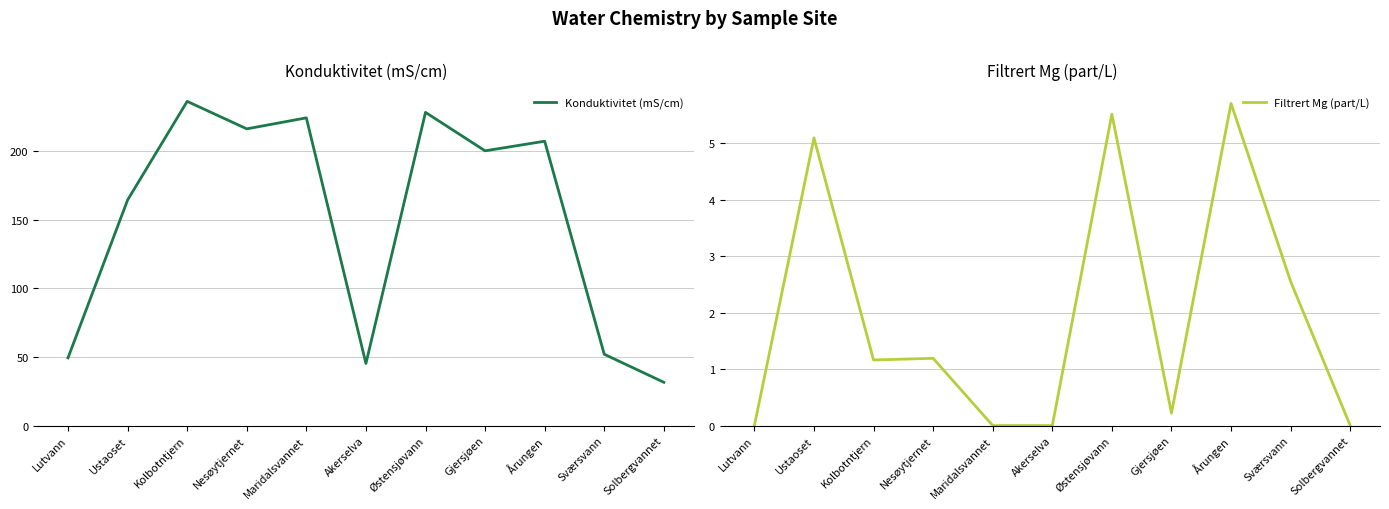

What is the label of the 1st point from the right?

Solbergvannet